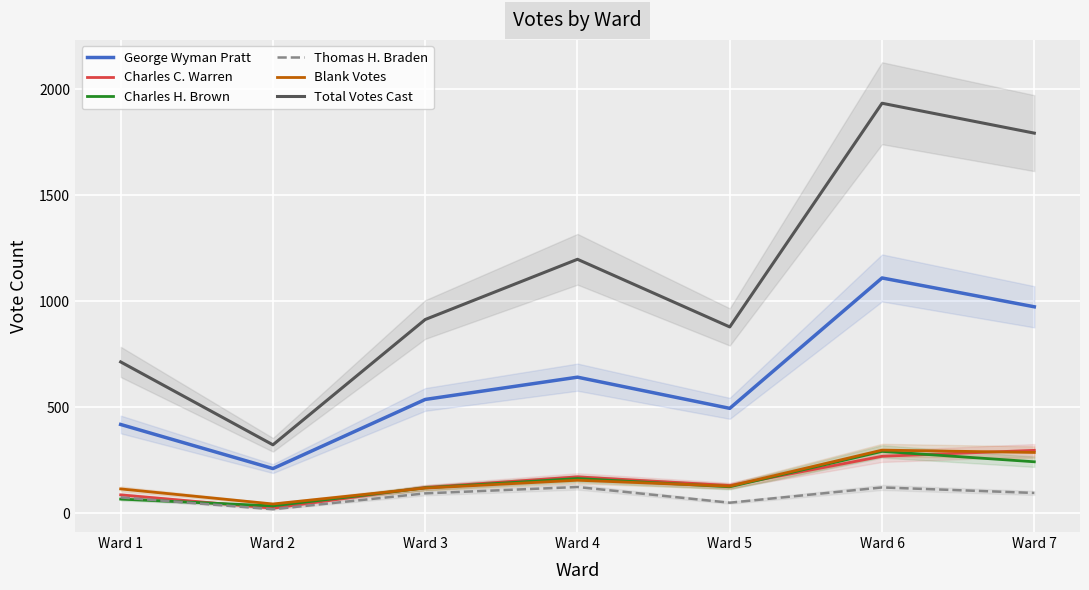

Between Ward 2 and Ward 7, which series saw the biggest shift?

Total Votes Cast